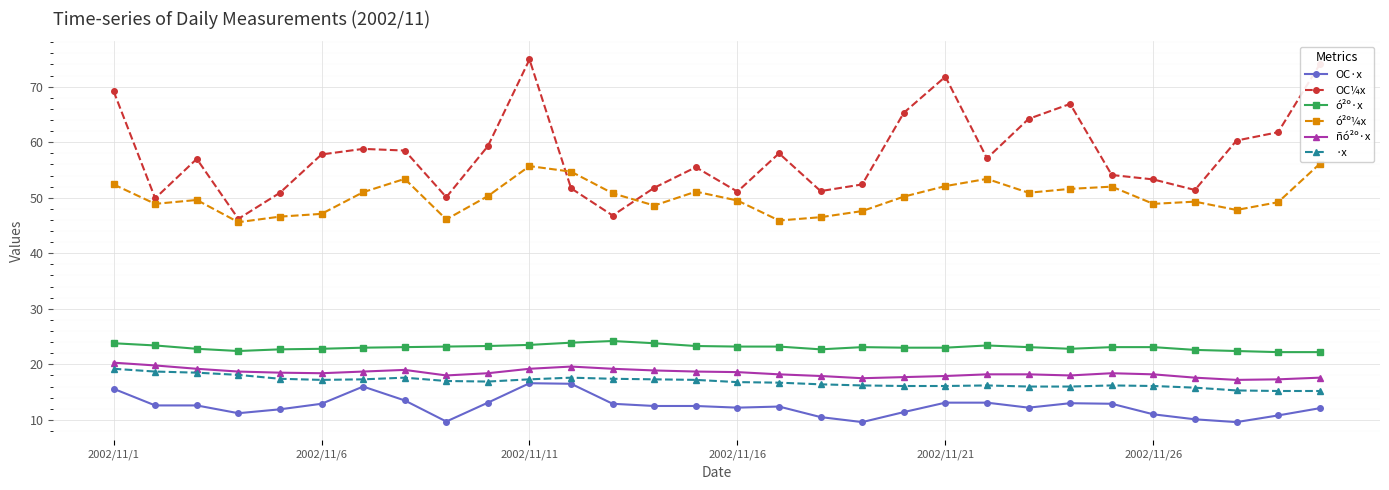

What is the value of the ·x point at the 3rd from the left?

18.5